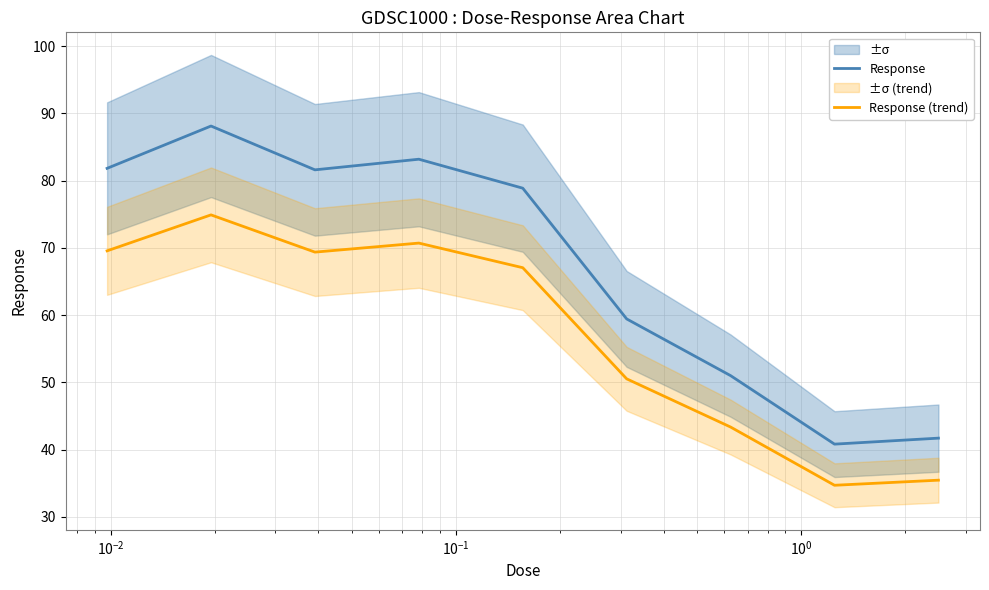

What is the minimum value for Response (trend)?

34.7